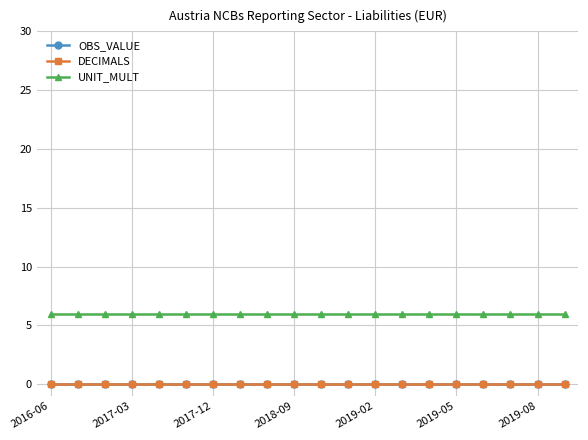

Does the chart have visible grid lines?

Yes